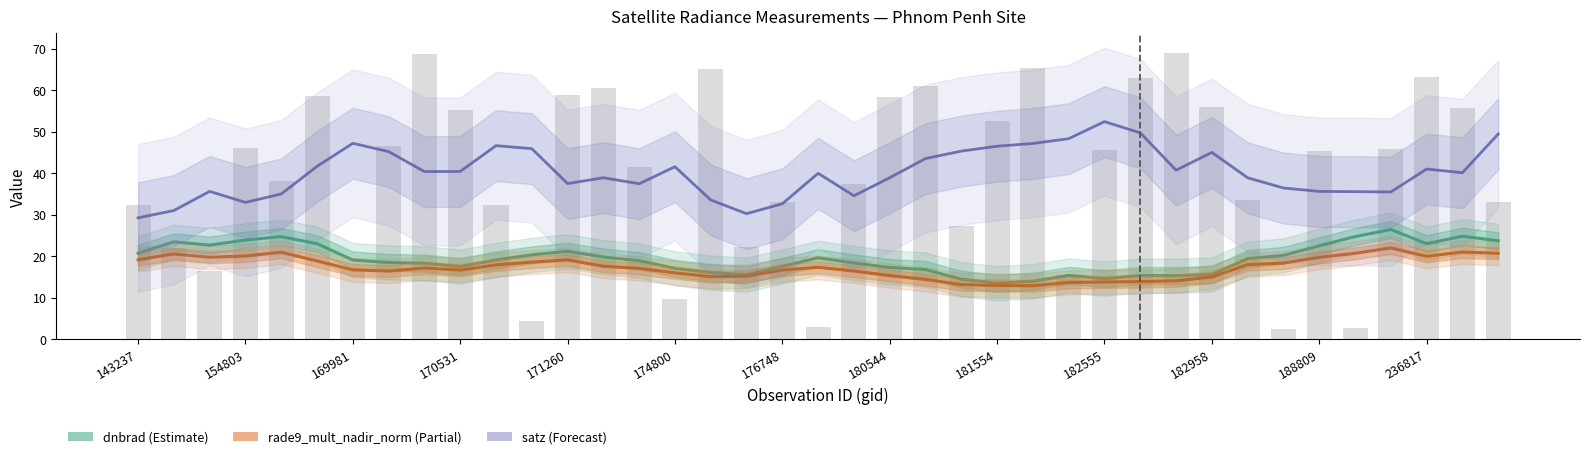

What is the value of the dnbrad (Estimate) bar at the 13th from the left?

21.1